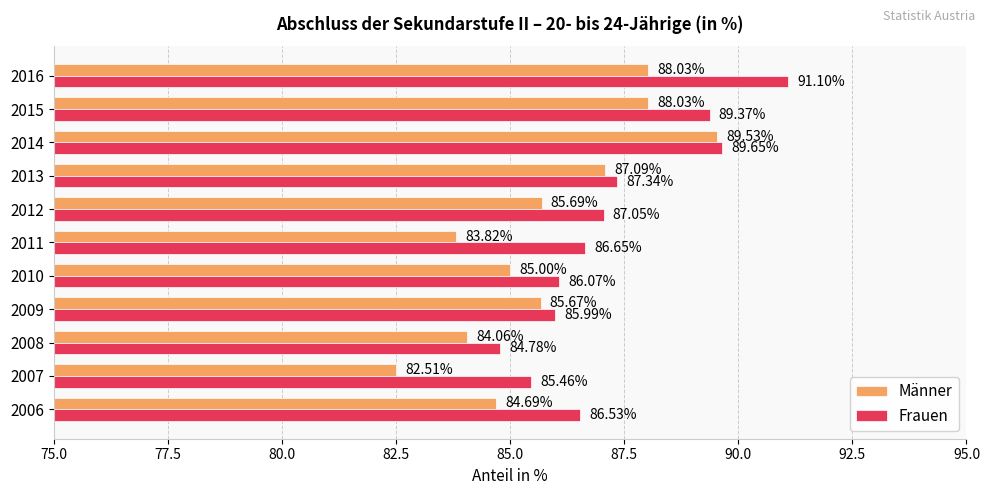

List the series in order of their peak value, highest first.

Frauen, Männer